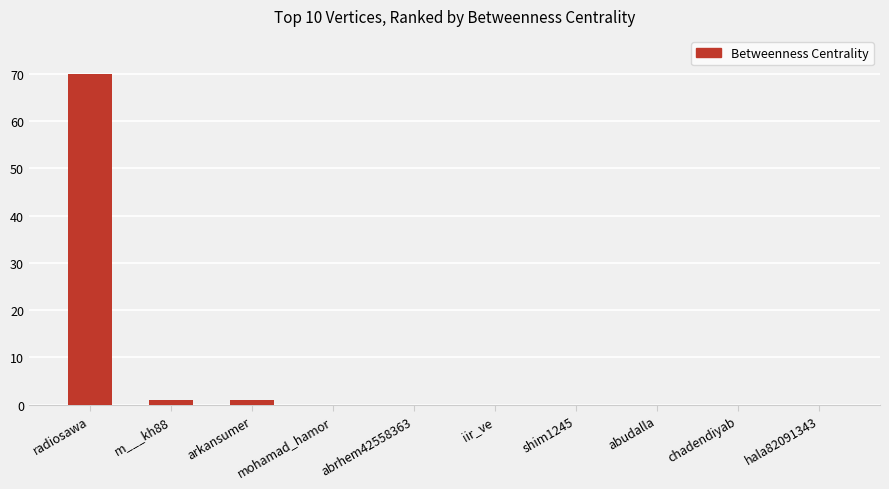

Are the bars grouped side by side (vs. stacked)?

No